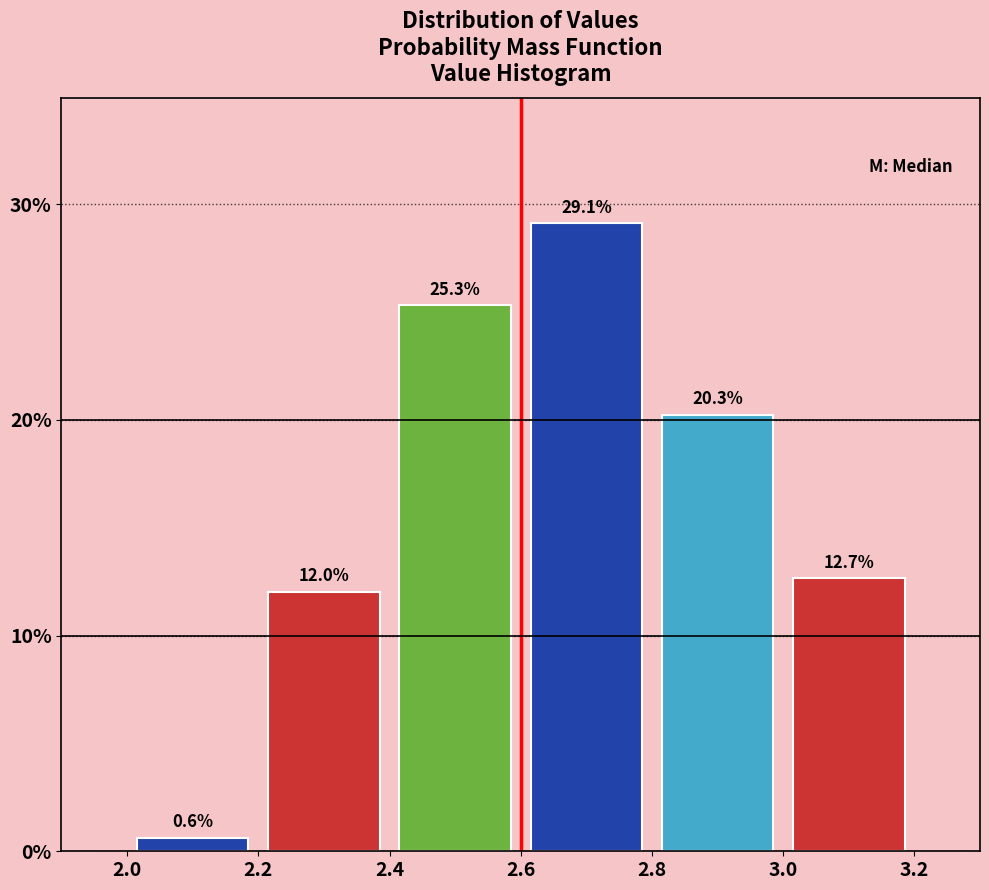

What is the height of the bar covering 2.2 to 2.4 on the x-axis?

12.0